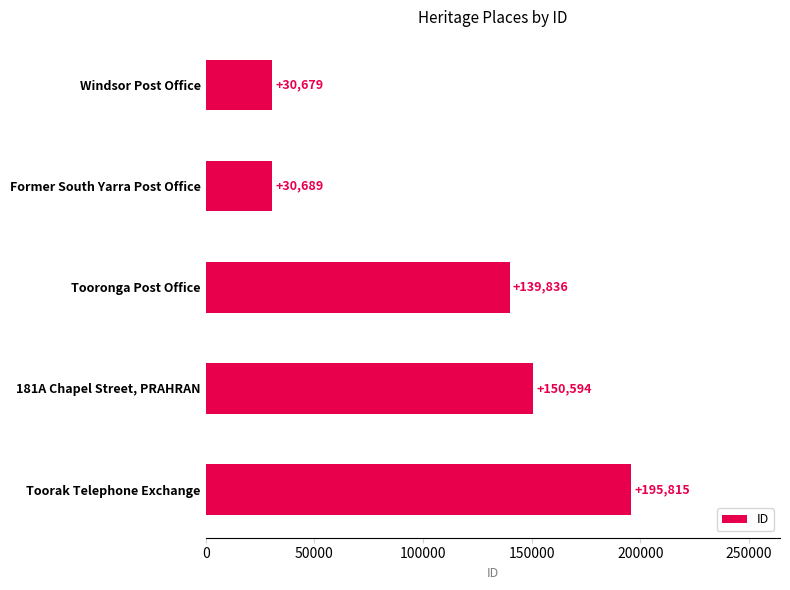

What is the greatest value displayed?

195815